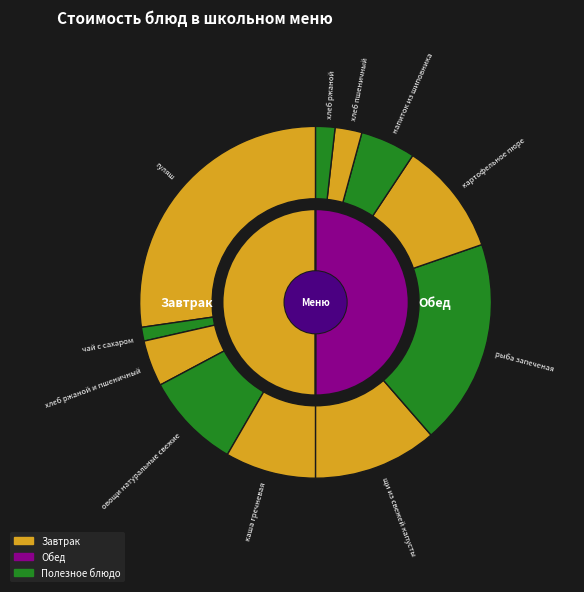

What percentage is NOT represented by каша гречневая?

91.6%